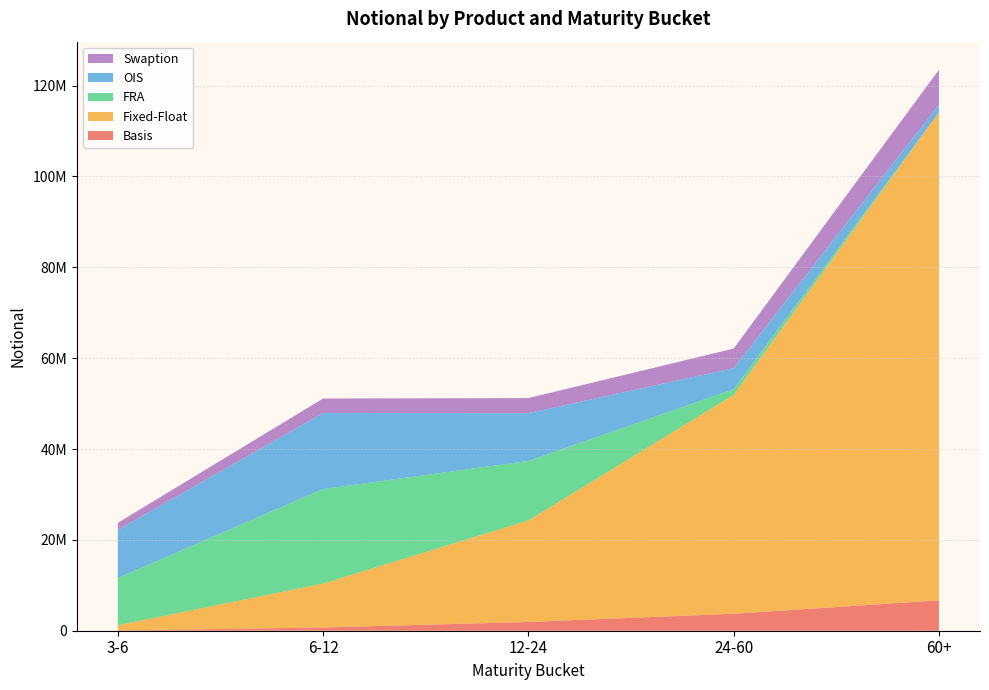

Reading left to right, what are all the values shown in this chart?

Basis: 84326	706059	1925645	3736237	6678872
Fixed-Float: 1131805	9681485	22347540	48180986	107436631
FRA: 10402877	20798973	13099914	1248704	7977
OIS: 10575111	16753621	10520181	4647123	1717100
Swaption: 1555210	3174858	3316174	4302389	7660068